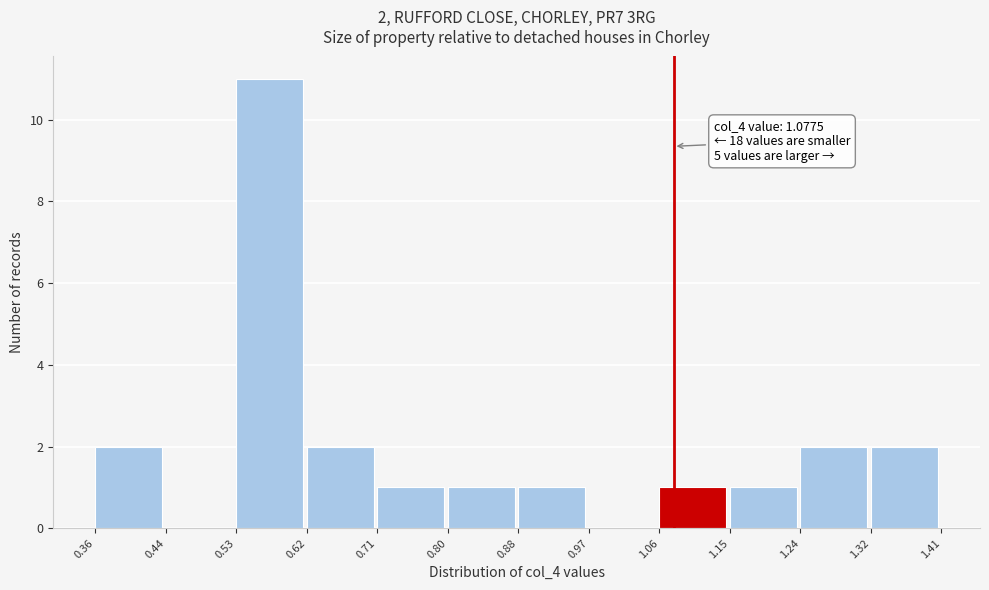

Which range on the x-axis has the tallest bar?

0.53 to 0.62